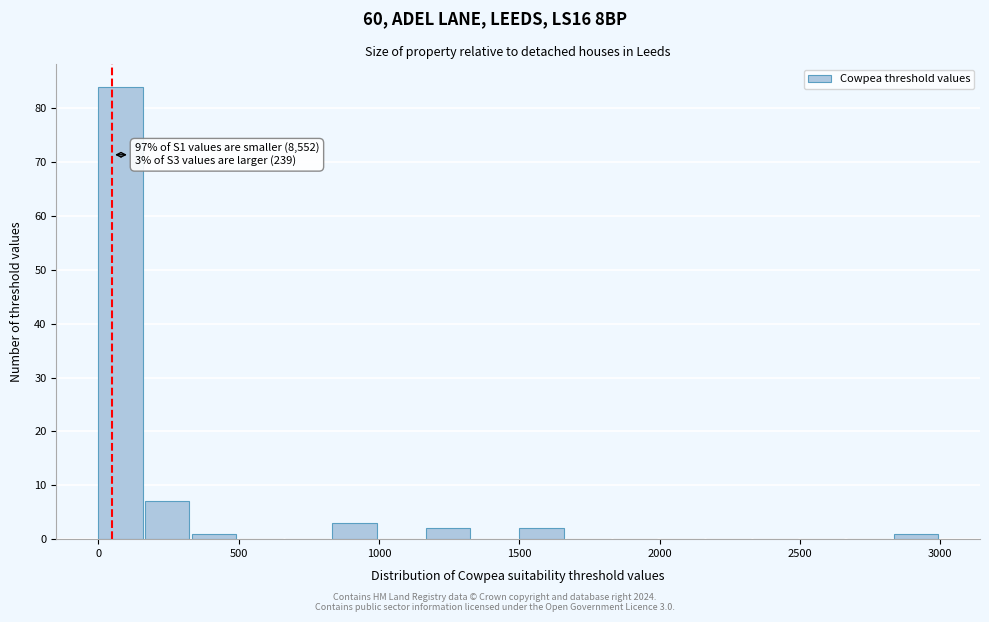

Read against the x-axis, roughly where is the centre of the tallest bar?

100